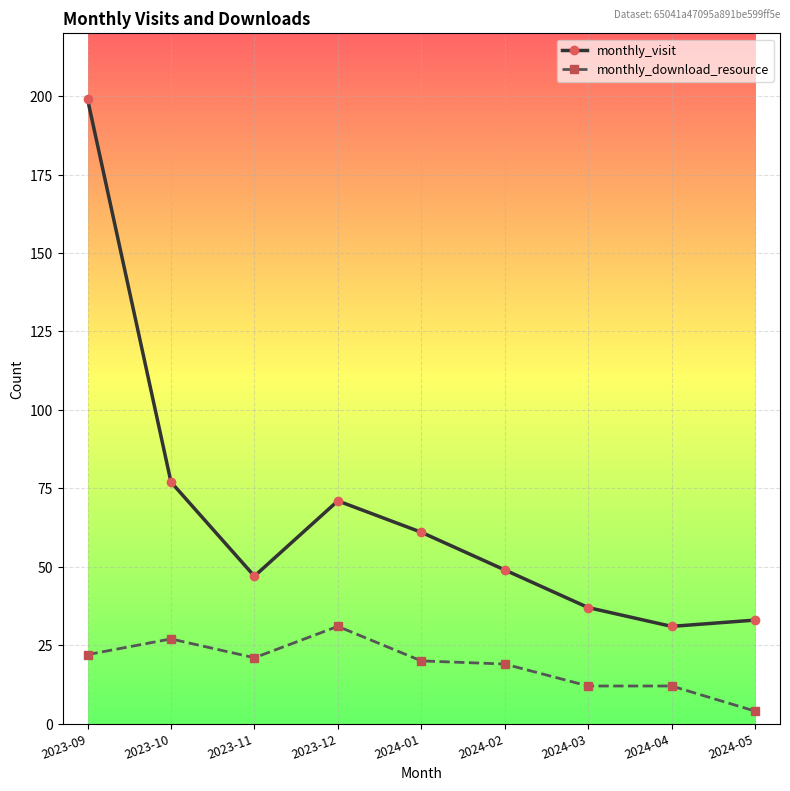

Read the monthly_download_resource value at 2024-04.

12